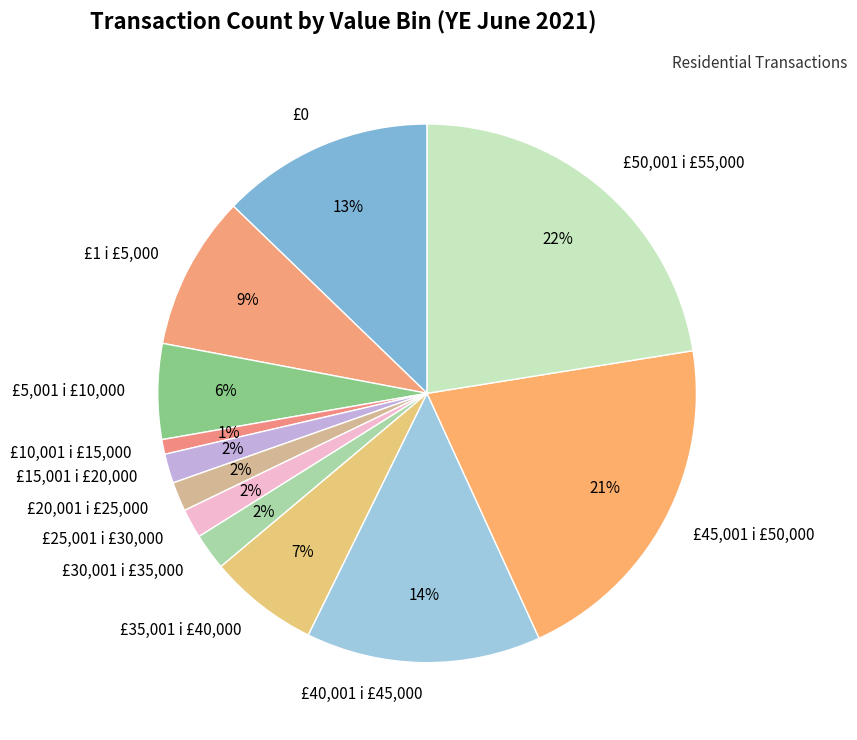

Does £50,001 i £55,000 represent more than half of the total?

No